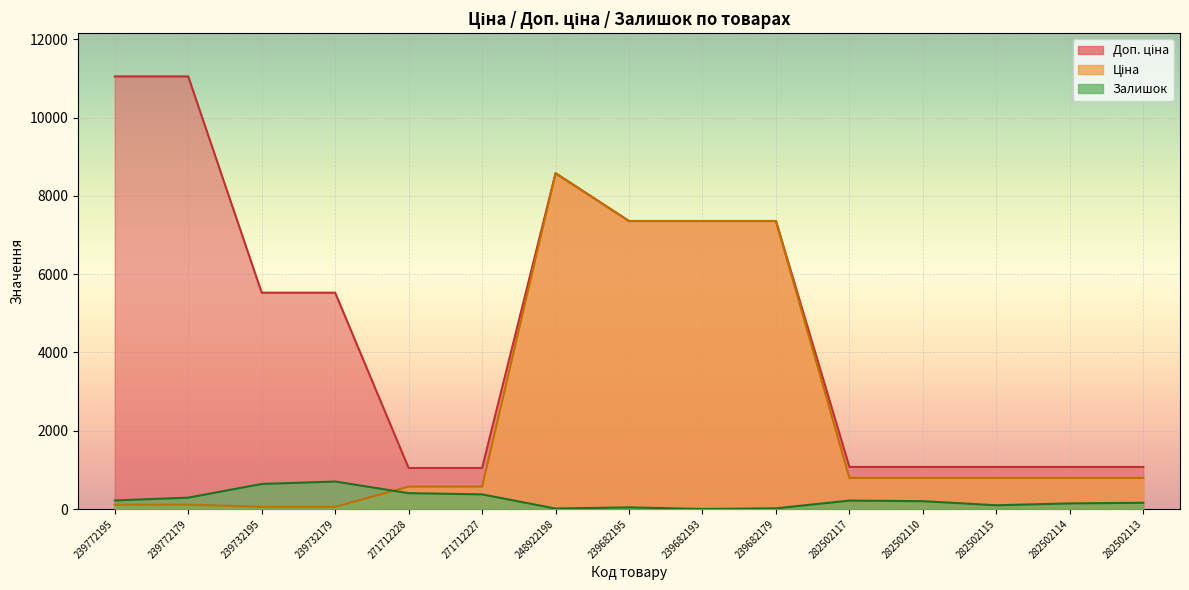

True or false: Ціна has a value of 571.6 at 271712228.

True